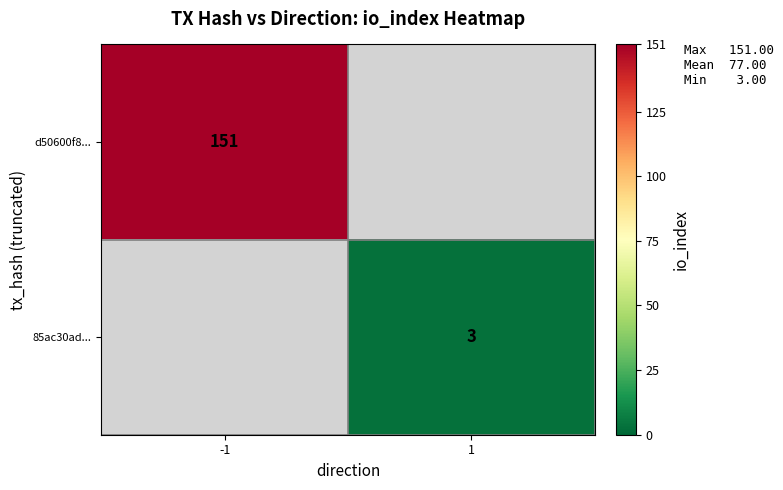

How many distinct data groups are displayed?

2